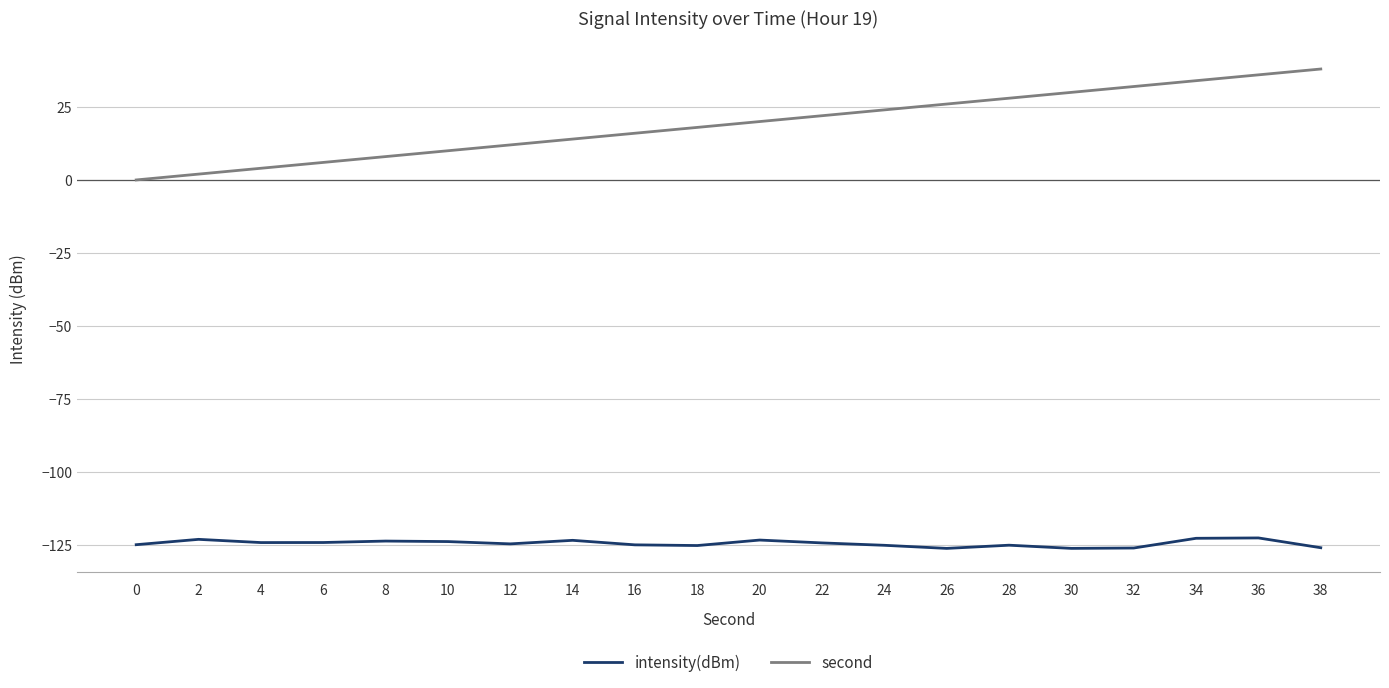

Which series has the largest range (max minus min)?

second